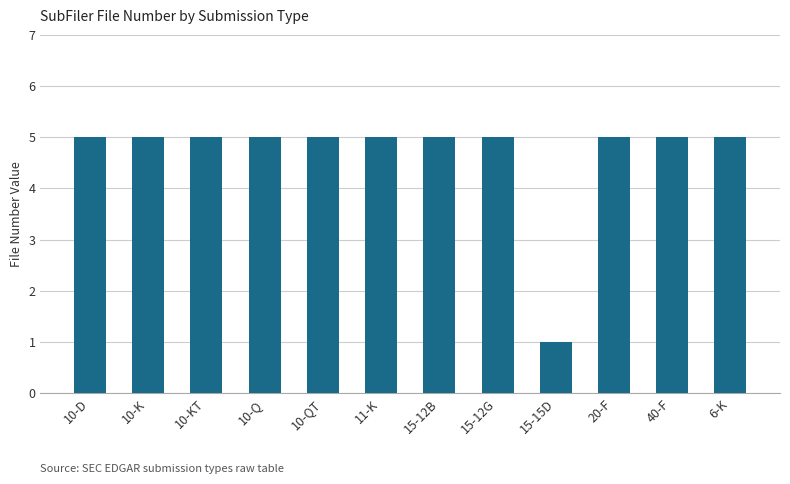

What is the maximum value shown in the chart?

5